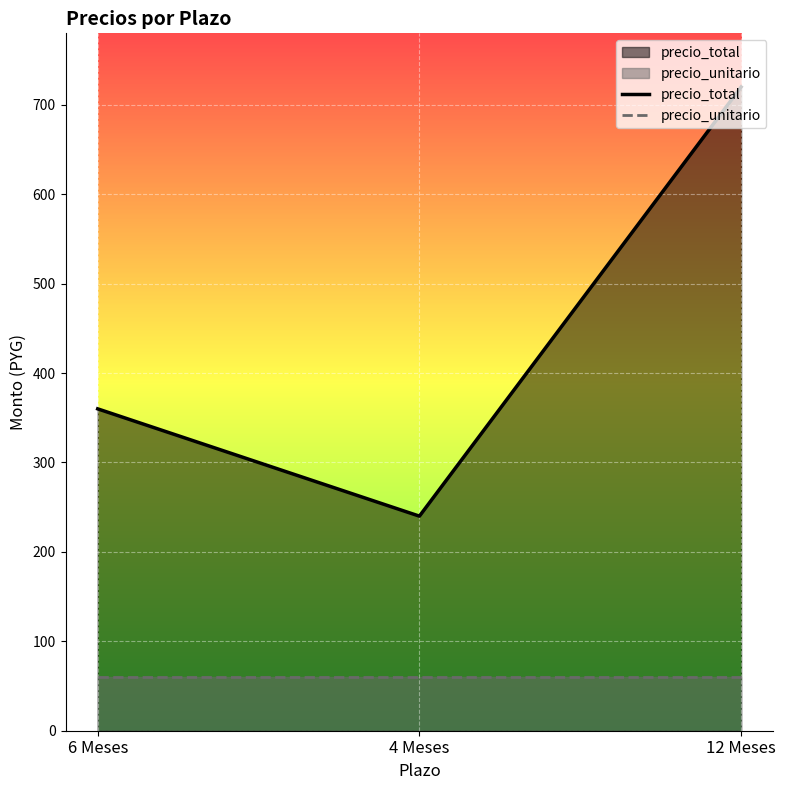

Between 6 Meses and 12 Meses, which series saw the biggest shift?

precio_total